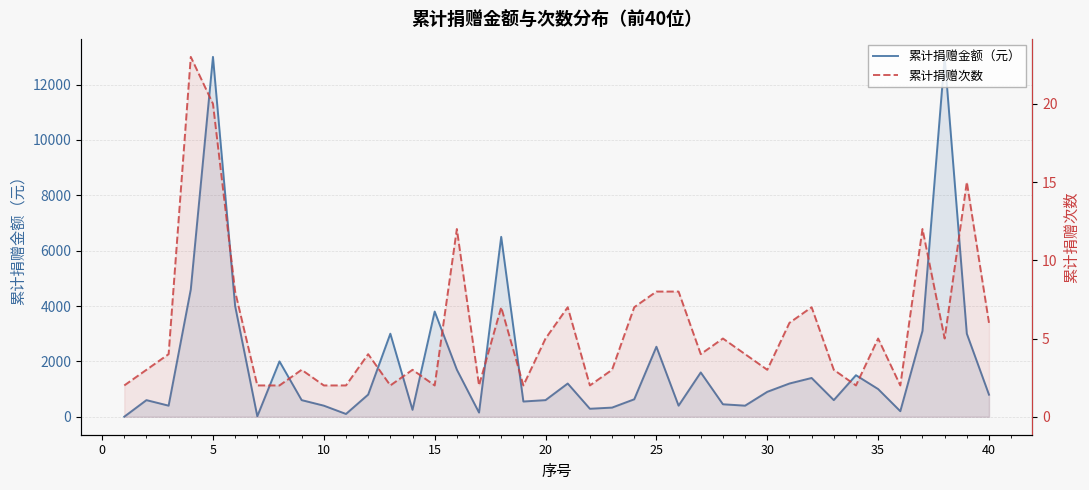

The 累计捐赠金额（元） series shows 3318.2 at 30. True or false?

False